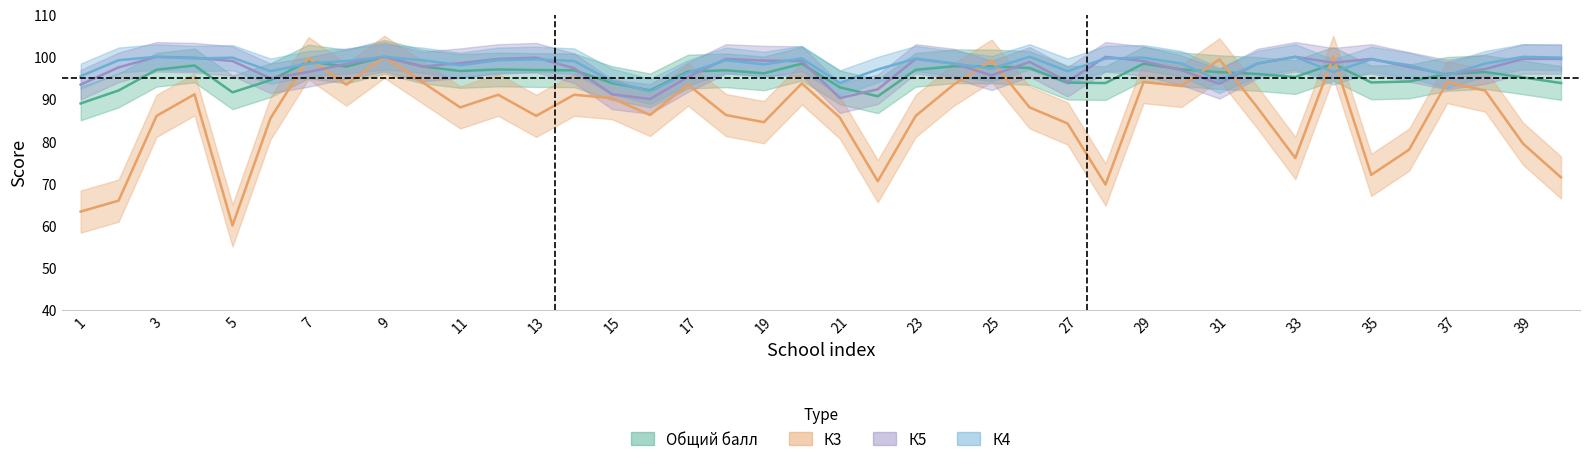

How many values in the К4 series are below 99?

20